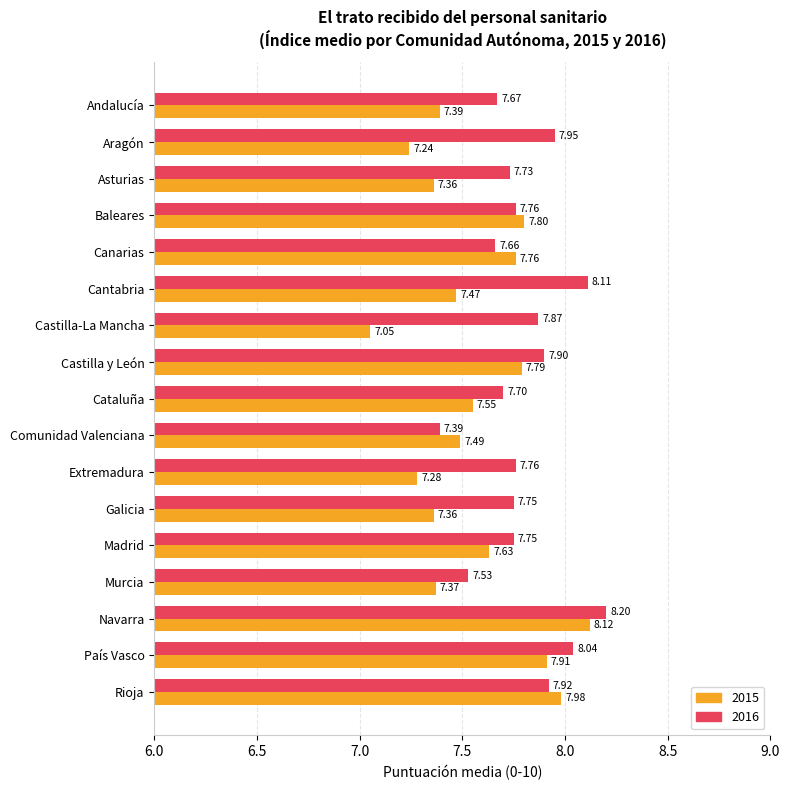

What is the sum of the 2015 values at Comunidad Valenciana and Andalucía?

14.9